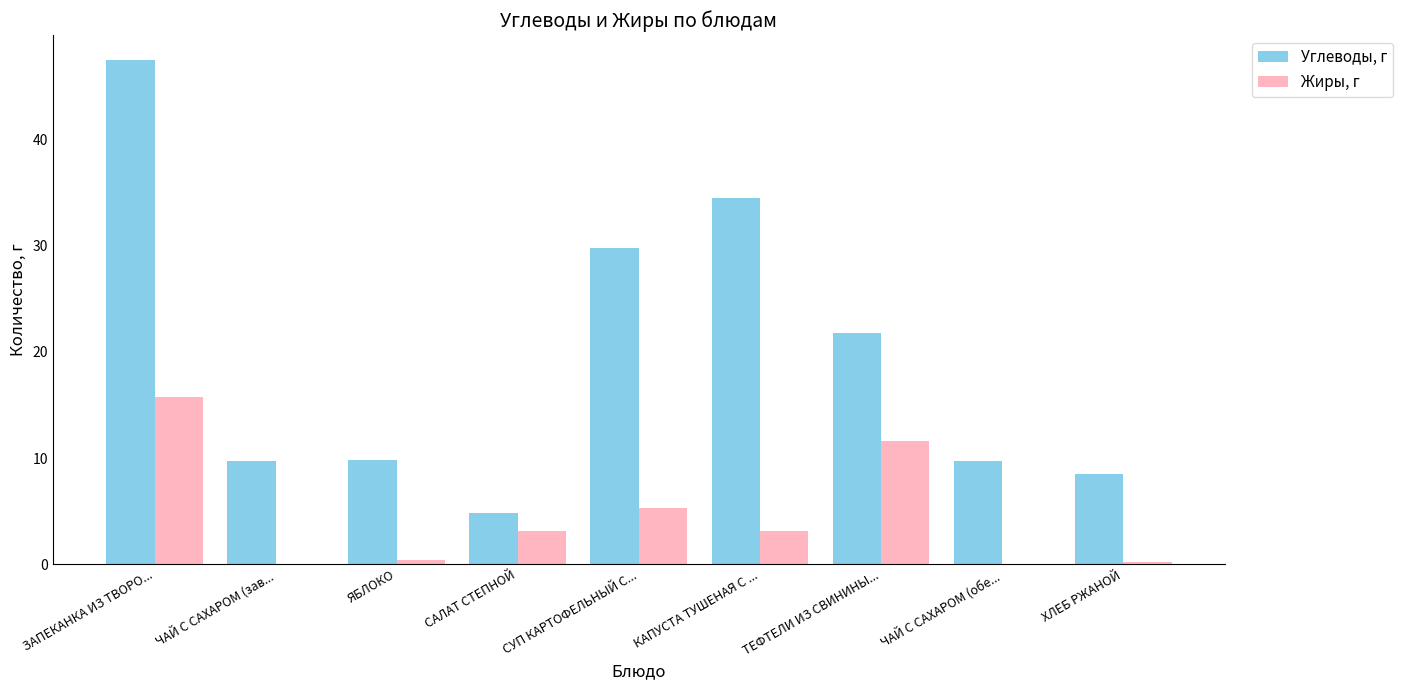

What is the maximum value for Углеводы, г?

47.5